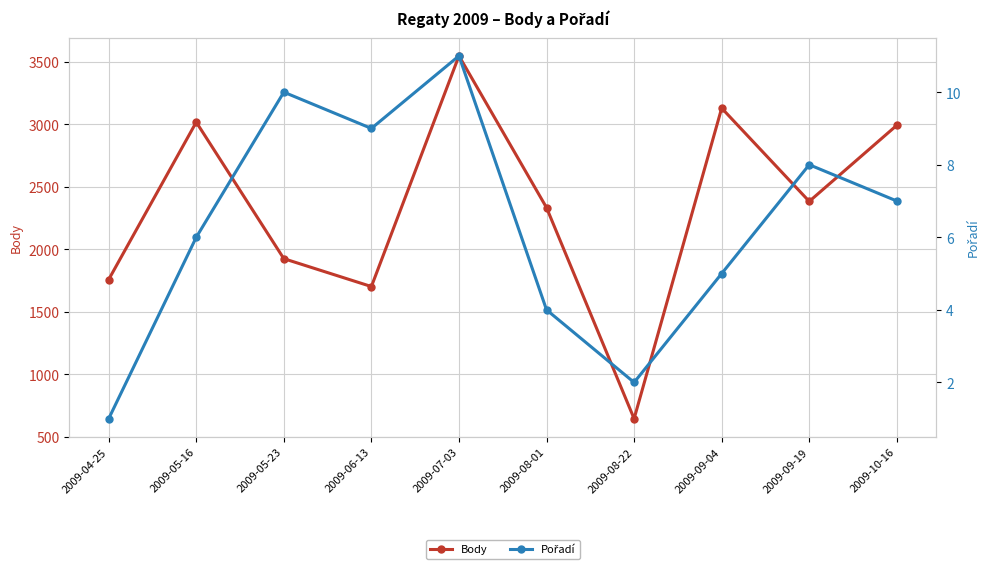

At which category does the chart reach its minimum across all series?

2009-04-25